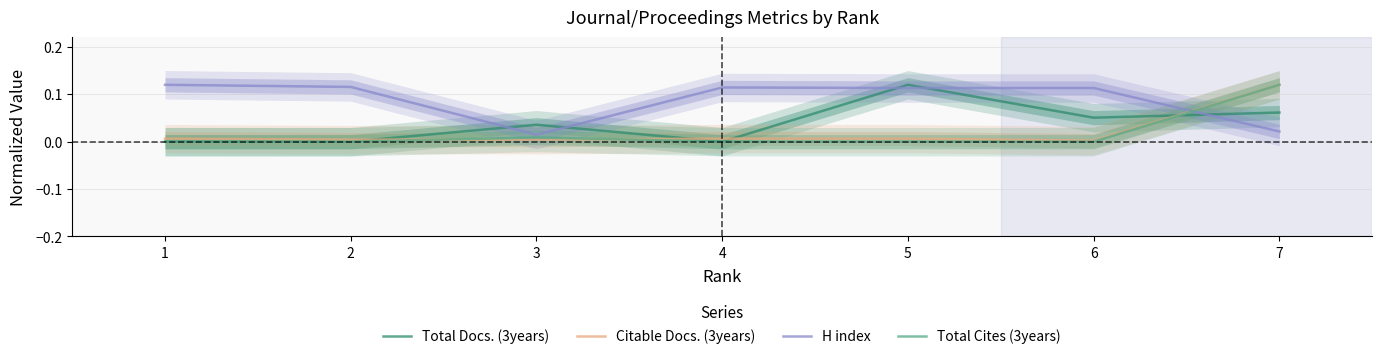

Which series ends up on top after the final intersection of Citable Docs. (3years) and H index?

Citable Docs. (3years)